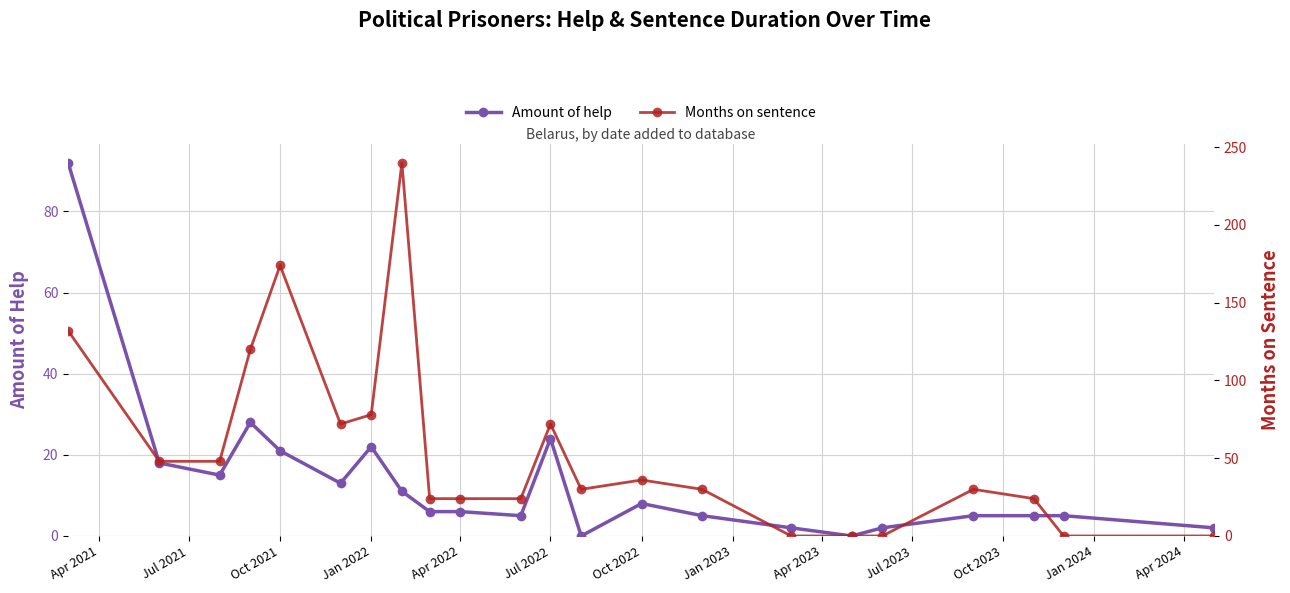

Does the chart display data point markers on the line(s)?

Yes